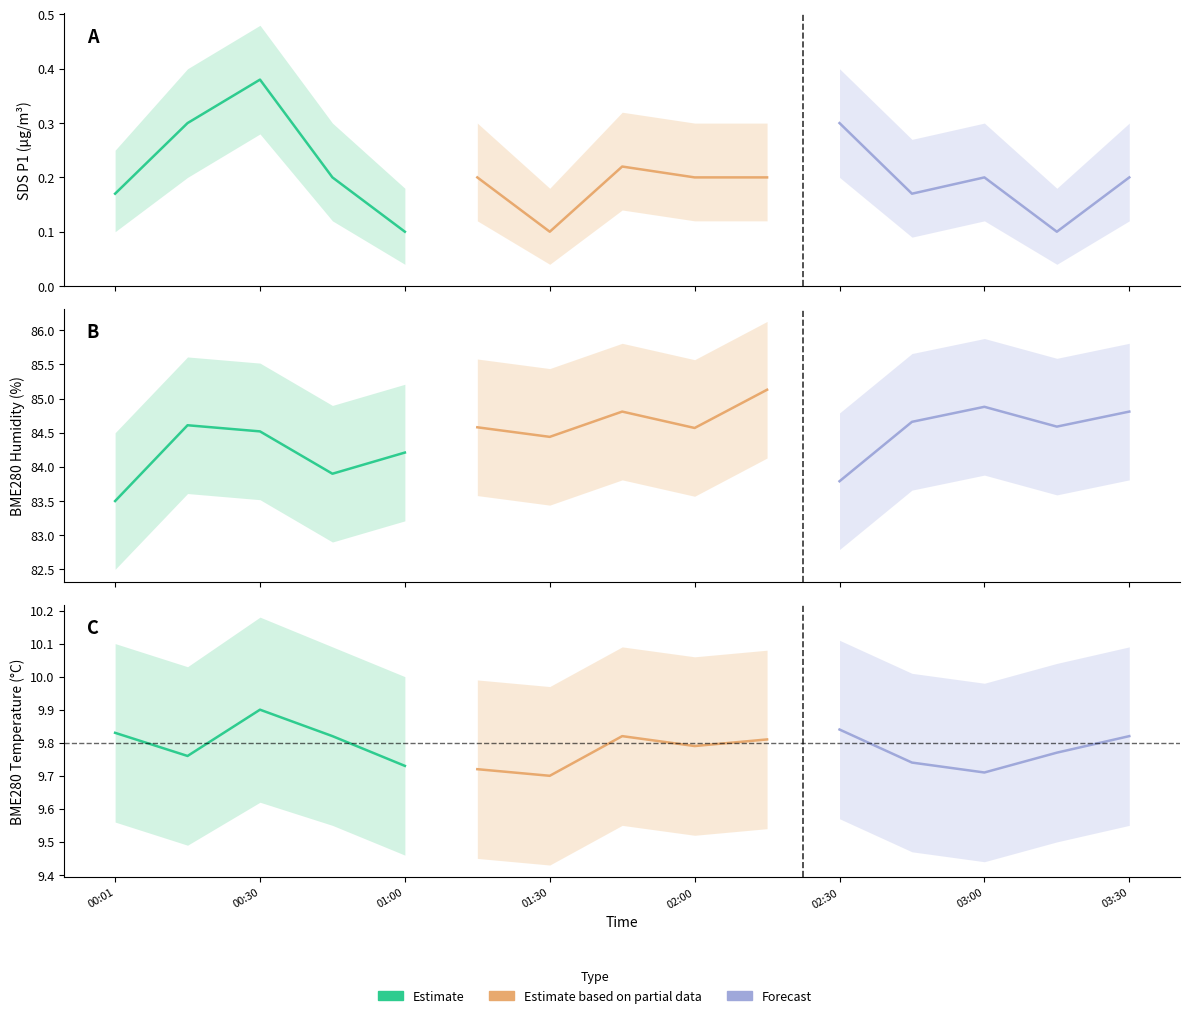

True or false: Estimate based on partial data has a value of 17.6 at 02:00.

False